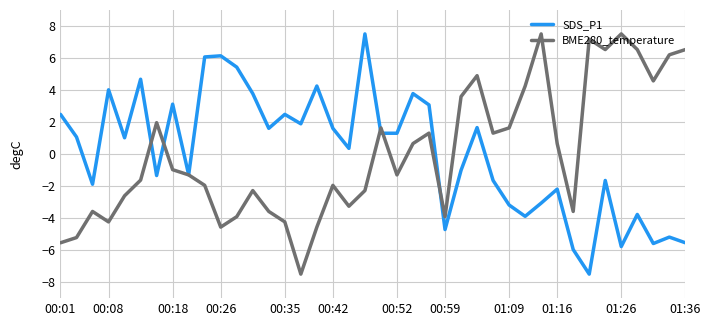

What is the maximum value for BME280_temperature?

7.5